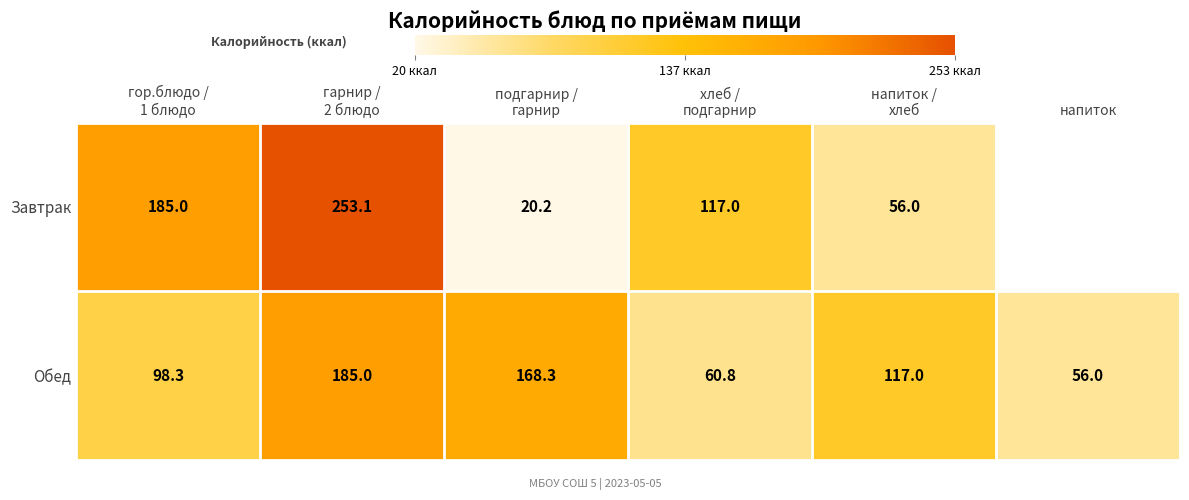

What is the total value across all series at хлеб /
подгарнир?

177.8